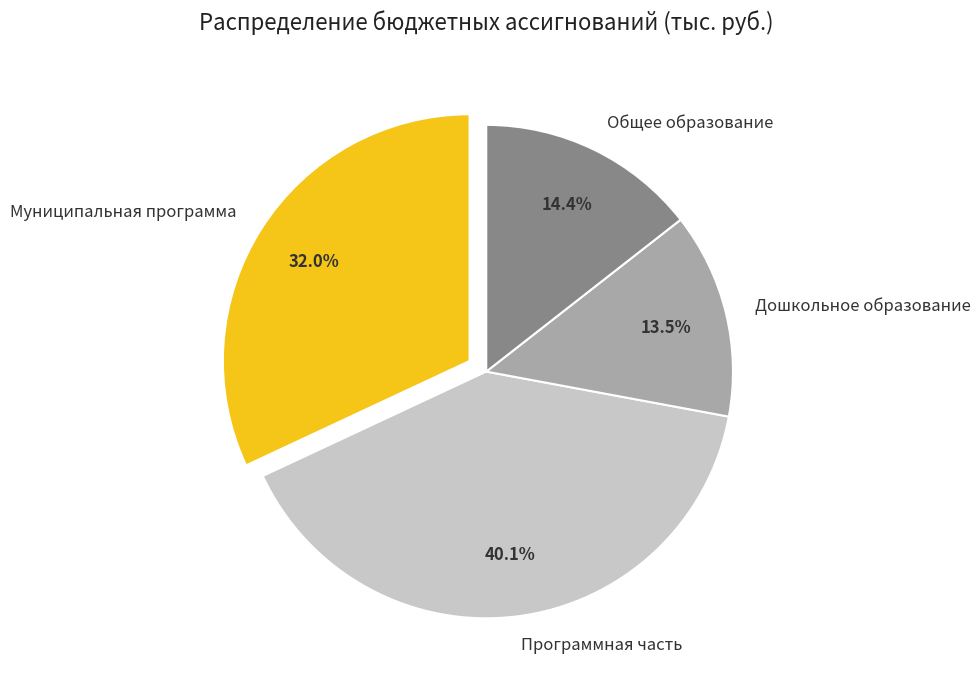

Is the sum of Общее образование and Дошкольное образование greater than half?

No